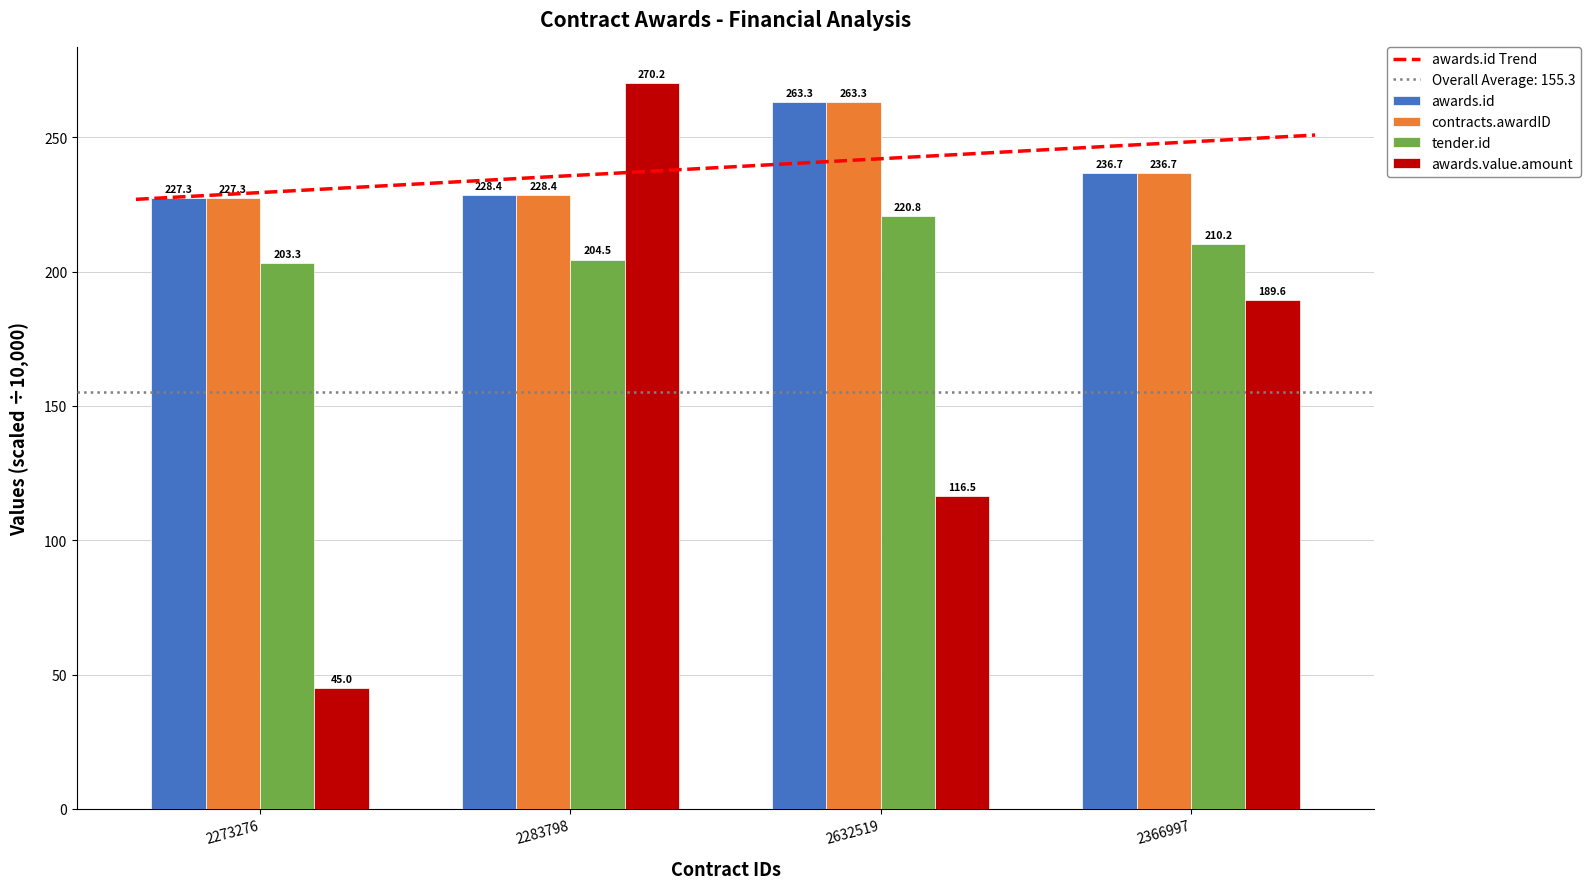

The awards.id series shows 227.3 at 2273276. True or false?

True